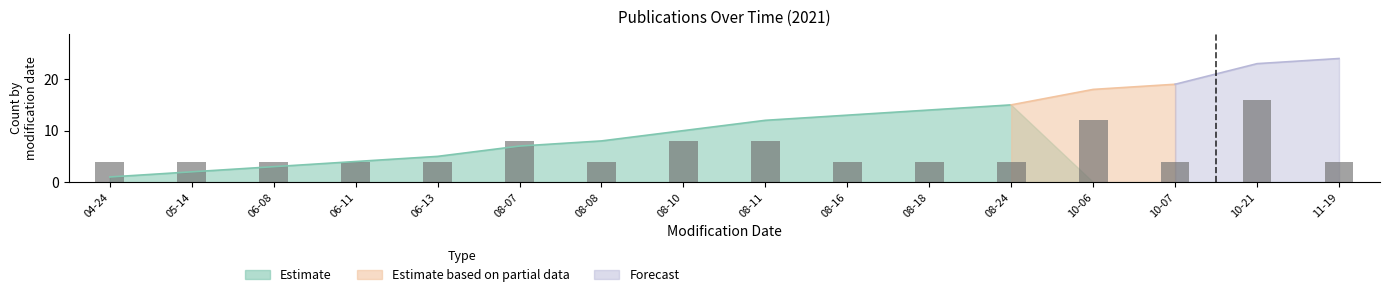

How many values in the Estimate based on partial data series exceed 0?

3